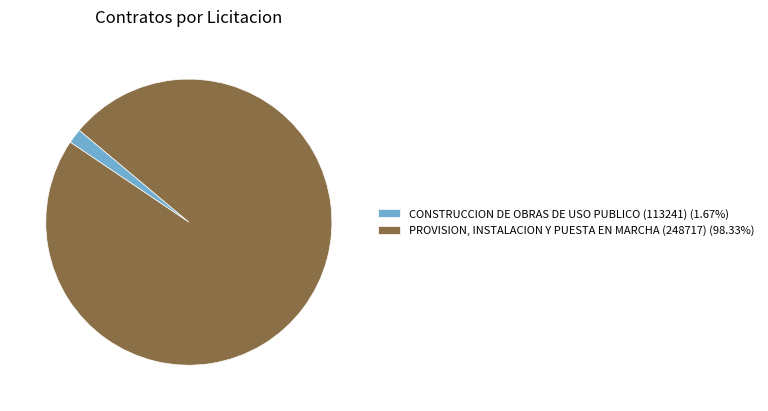

Is there a majority slice in this chart?

Yes